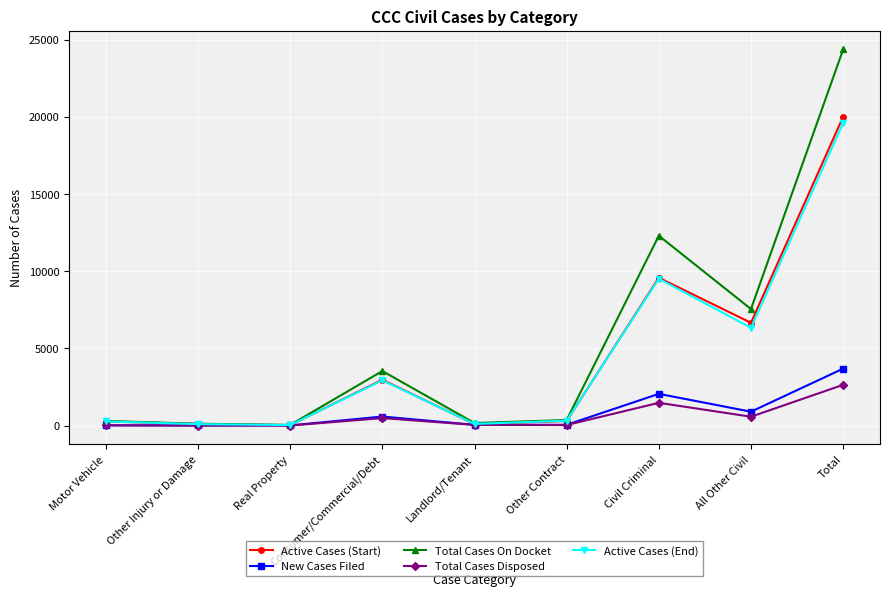

In New Cases Filed, how many points are lower than both neighbors (excluding endpoints)?

3